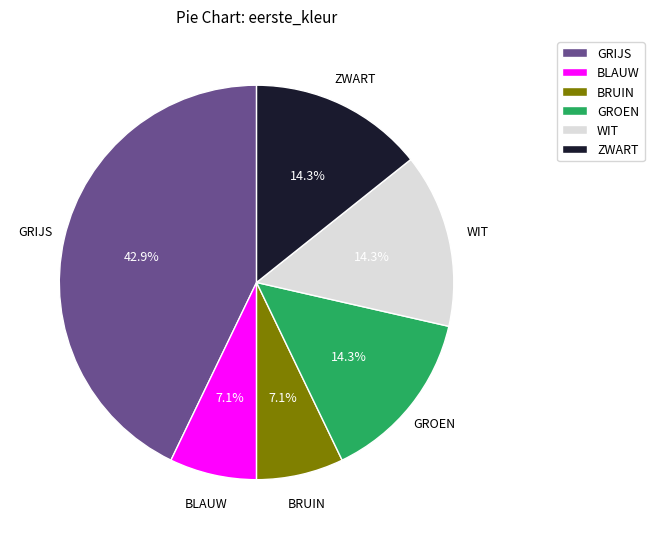

Count the number of slices in the pie.

6